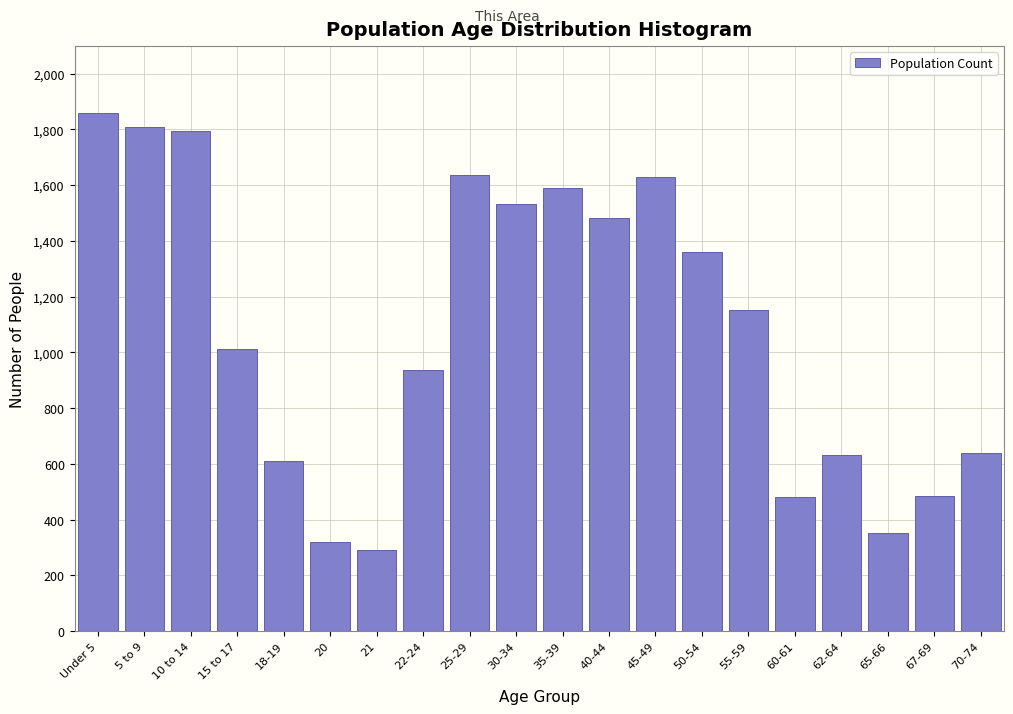

What is the minimum value shown in the chart?

291